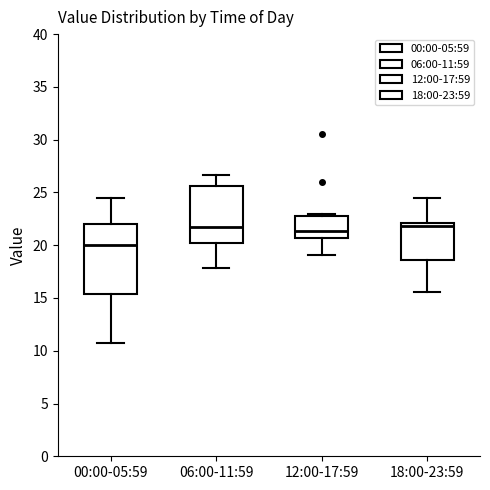

Which box's median line is the lowest?

00:00-05:59